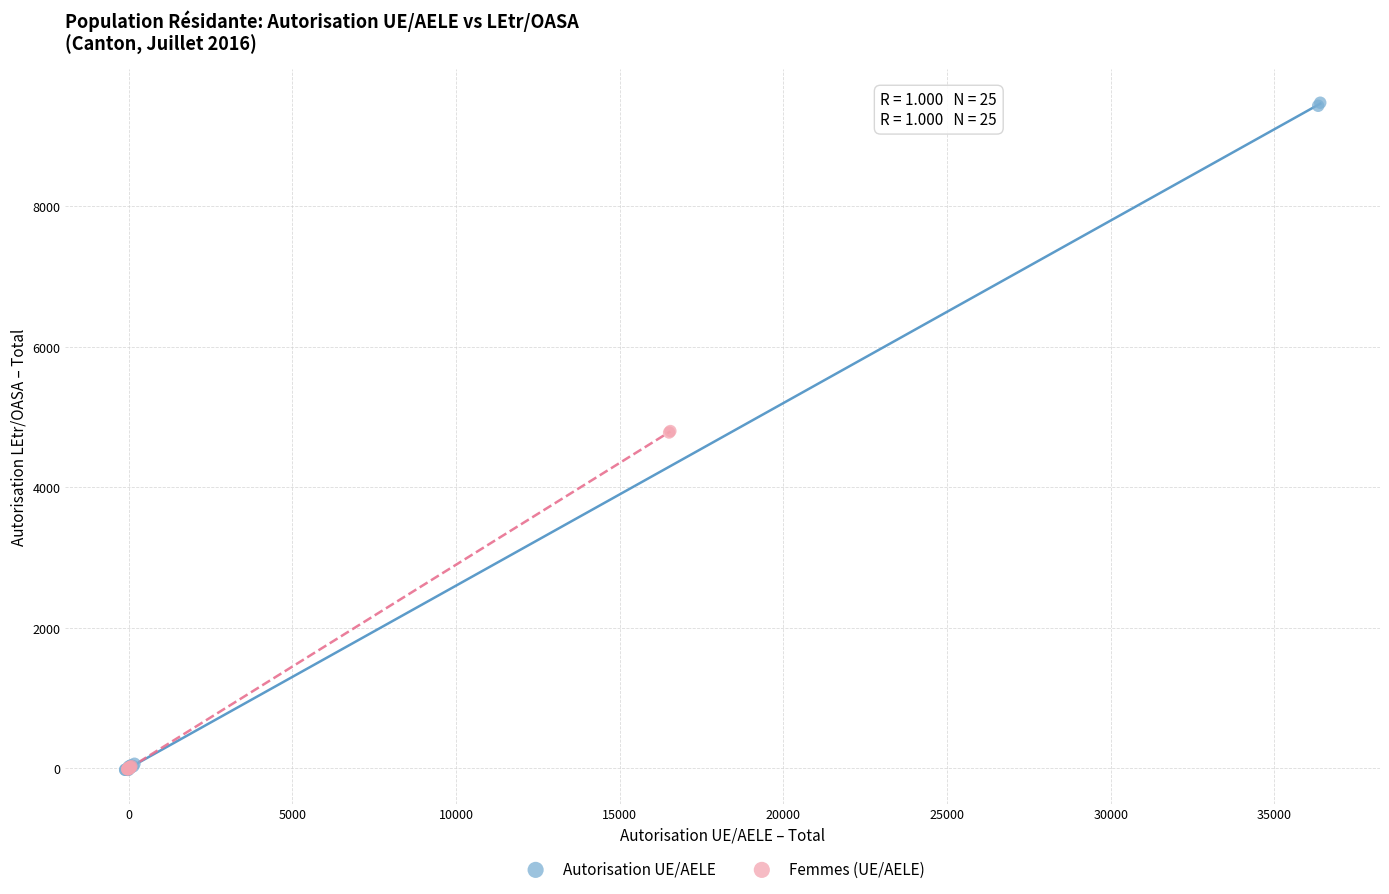

Which series reaches the maximum Y coordinate?

Autorisation UE/AELE